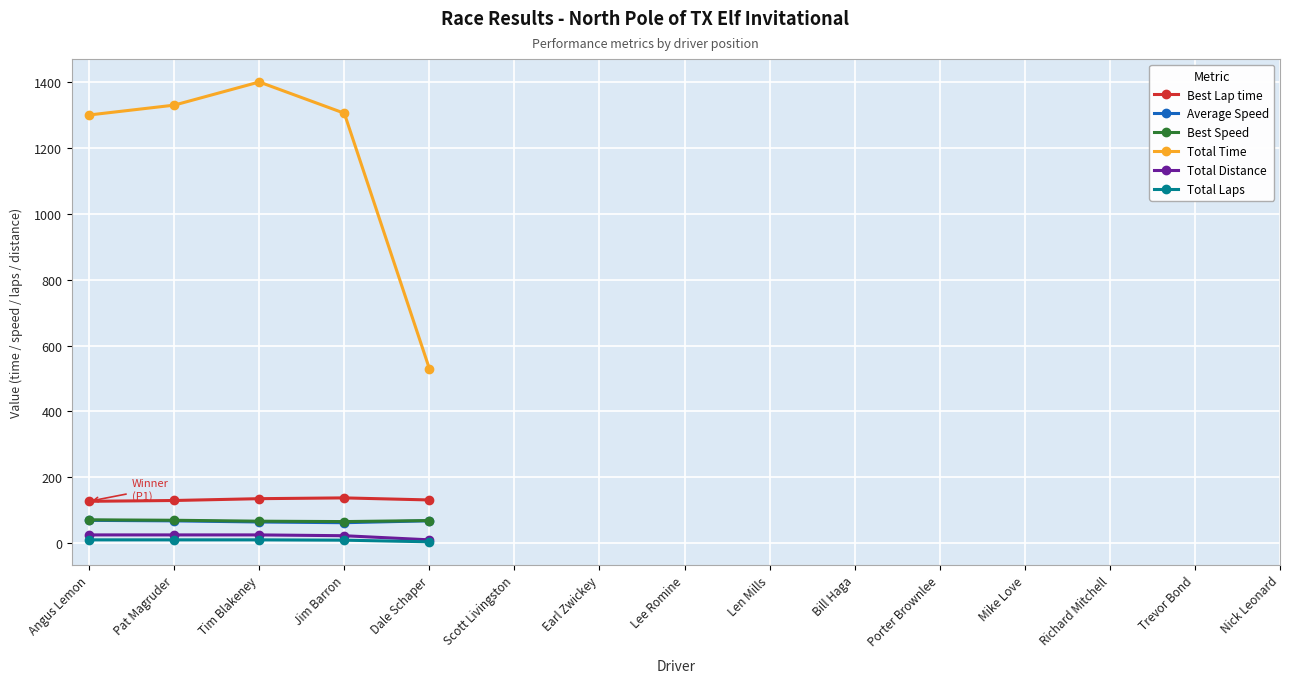

What is the value of the Total Time point at the 2nd from the left?

1330.7